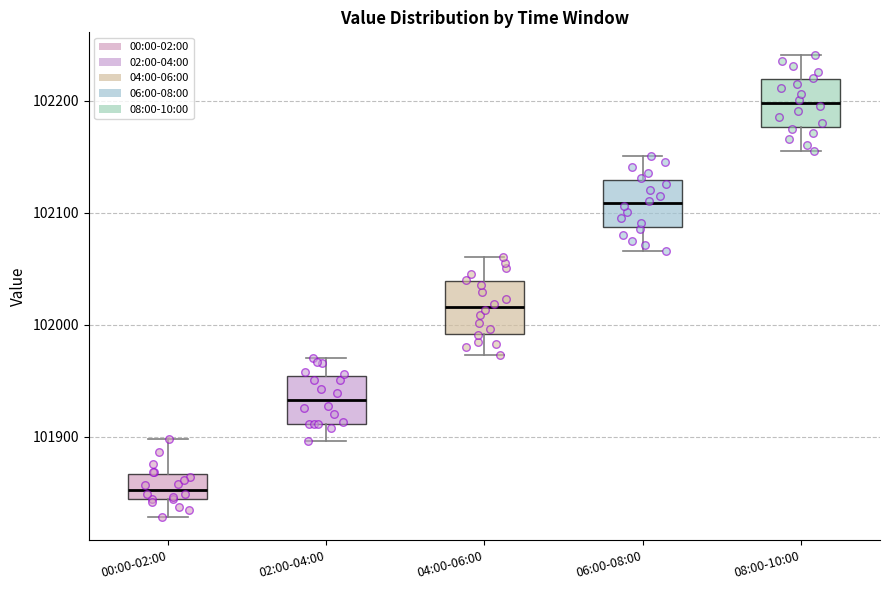

Reading left to right, read every box against the y-axis: the position of its median line, the range the box covers, and the ends of its whiskers. The values are not printed on the chart, so give them approximately, as read against the axis.

00:00-02:00: median 101850, box 101840 to 101870, whiskers 101830 to 101900
02:00-04:00: median 101930, box 101910 to 101950, whiskers 101900 to 101970
04:00-06:00: median 102020, box 101990 to 102040, whiskers 101970 to 102060
06:00-08:00: median 102110, box 102090 to 102130, whiskers 102070 to 102150
08:00-10:00: median 102200, box 102180 to 102220, whiskers 102160 to 102240